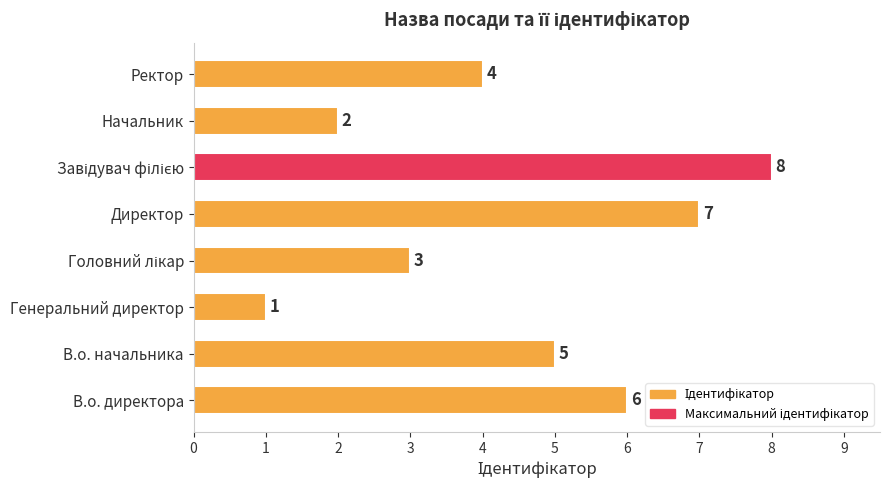

The chart shows a value of 2 at Директор. True or false?

False